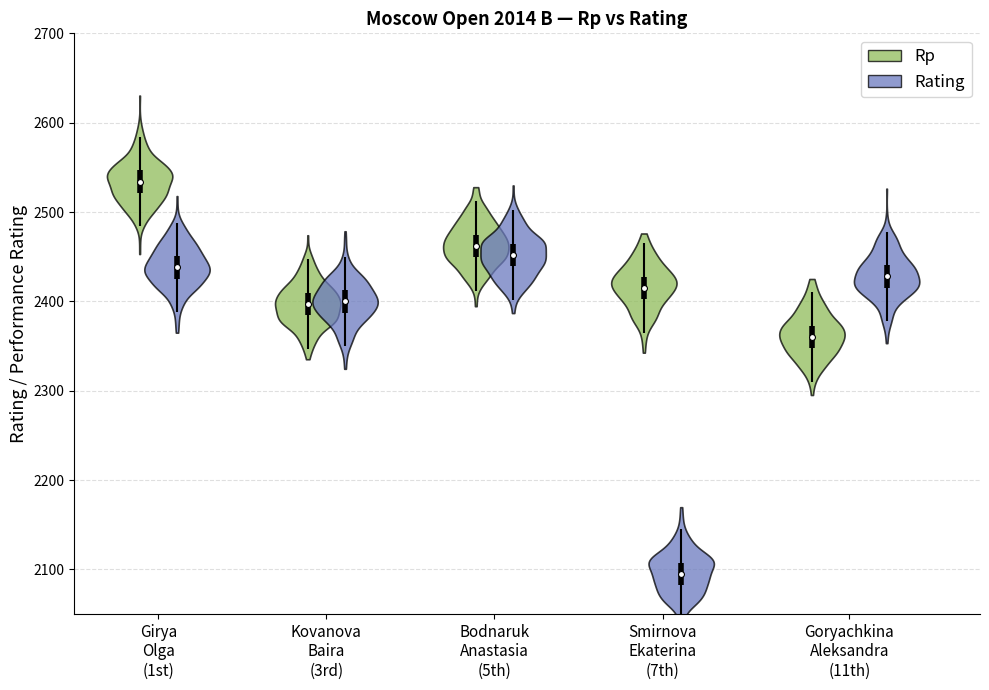

At which category is the sum across all series the highest?

Girya Olga